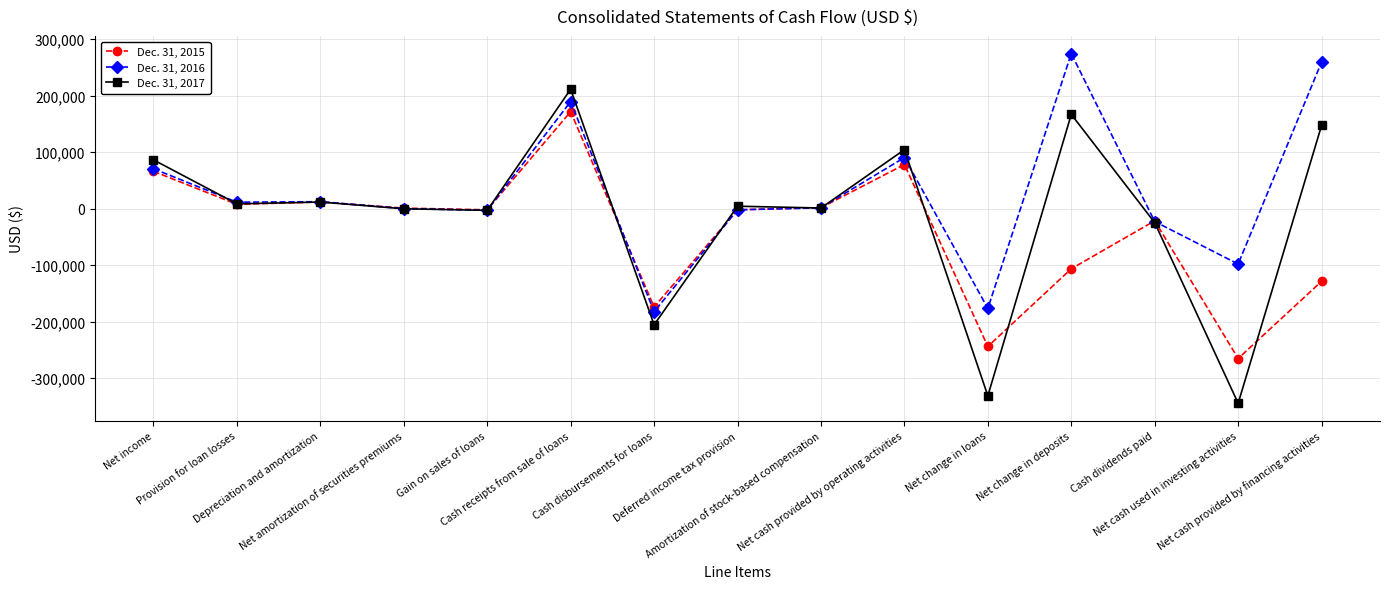

What is the maximum value for Dec. 31, 2017?

211569